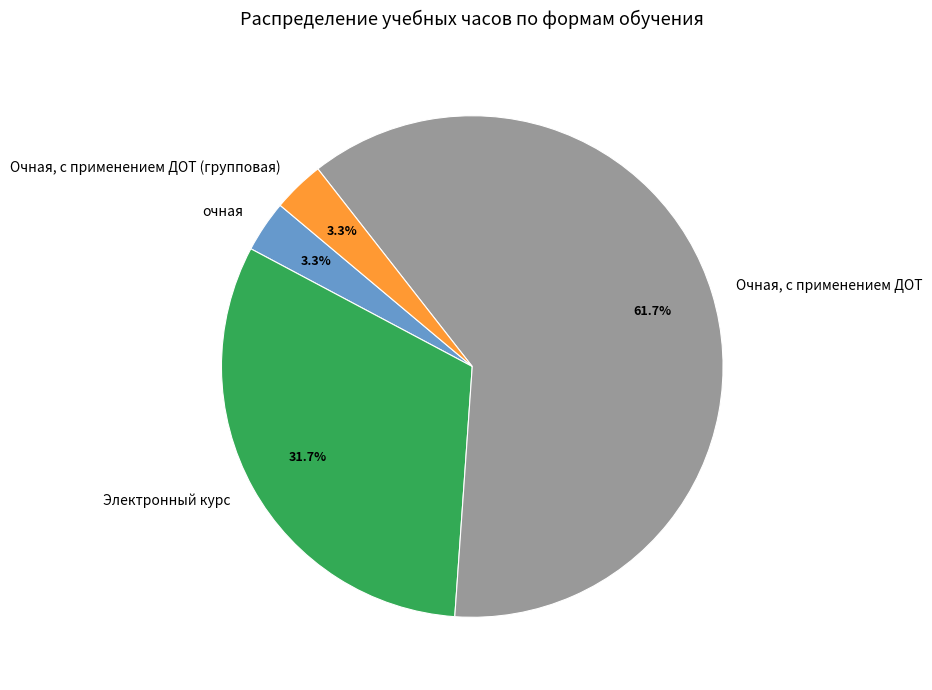

To the nearest percent, what is the difference between the largest and smallest slice percentages?

58%